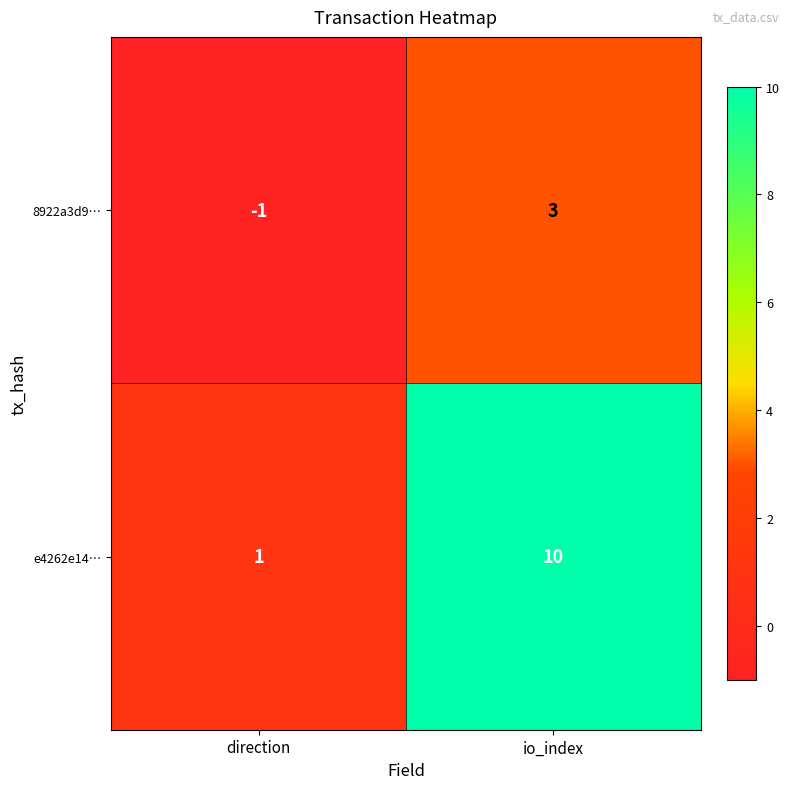

The e4262e14… series shows 1 at direction. True or false?

True